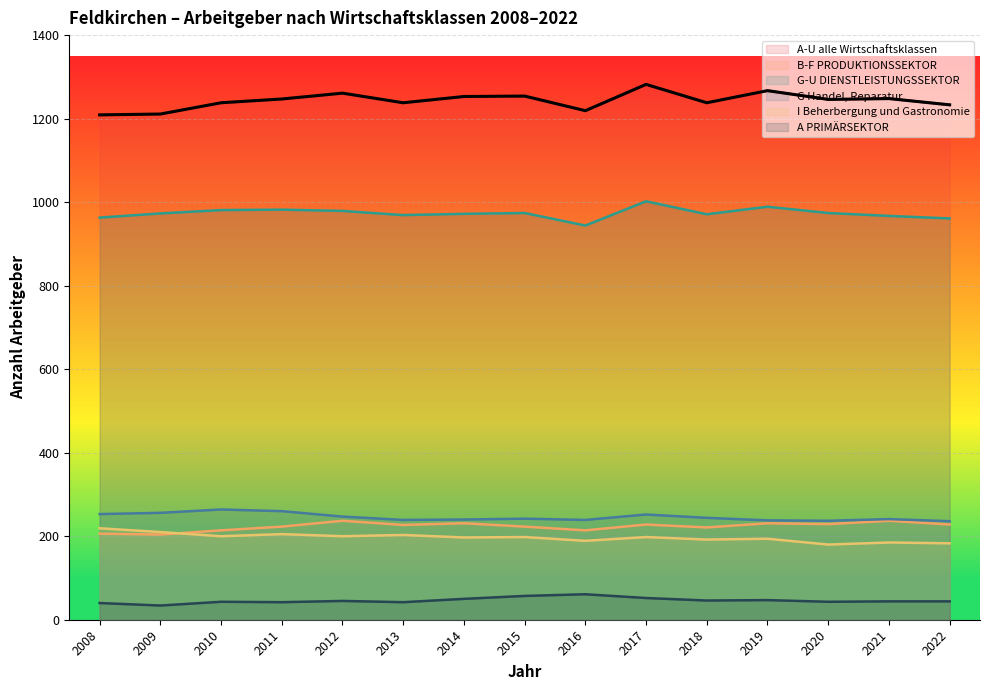

What is the average value of the G Handel, Reparatur series?

246